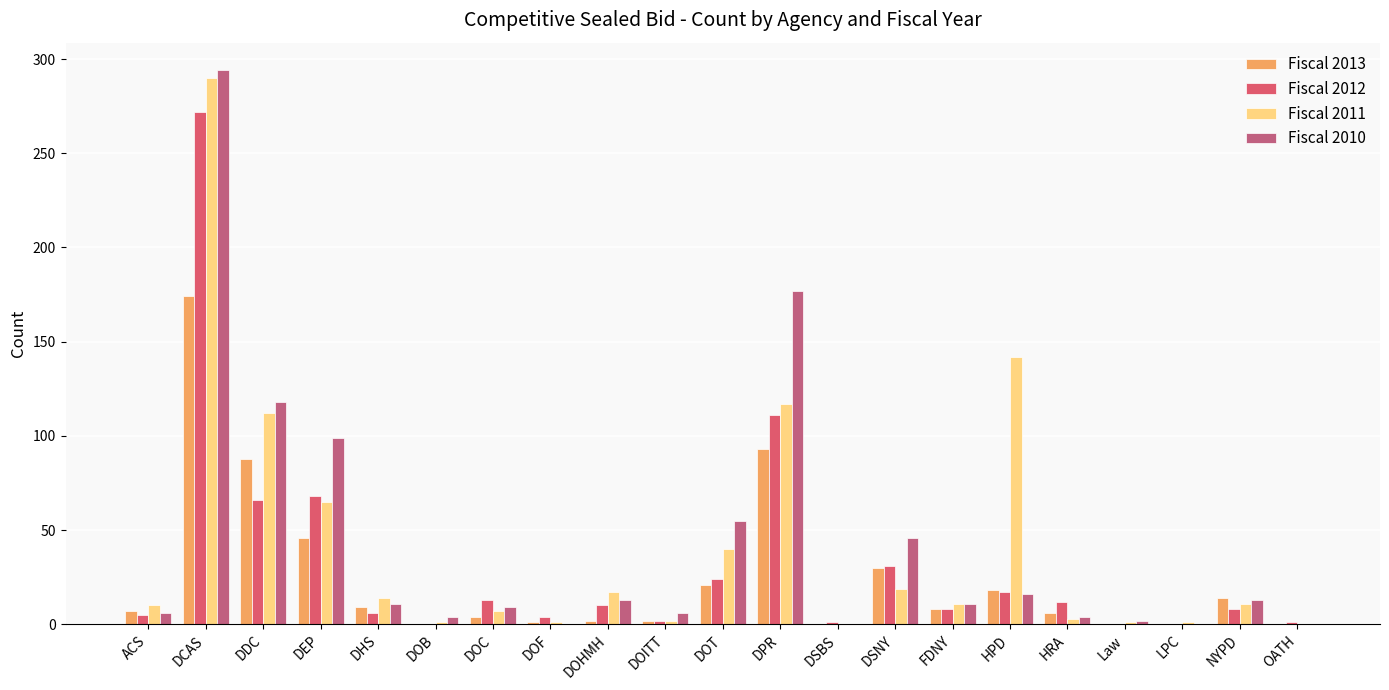

The Fiscal 2011 series shows 179 at DCAS. True or false?

False